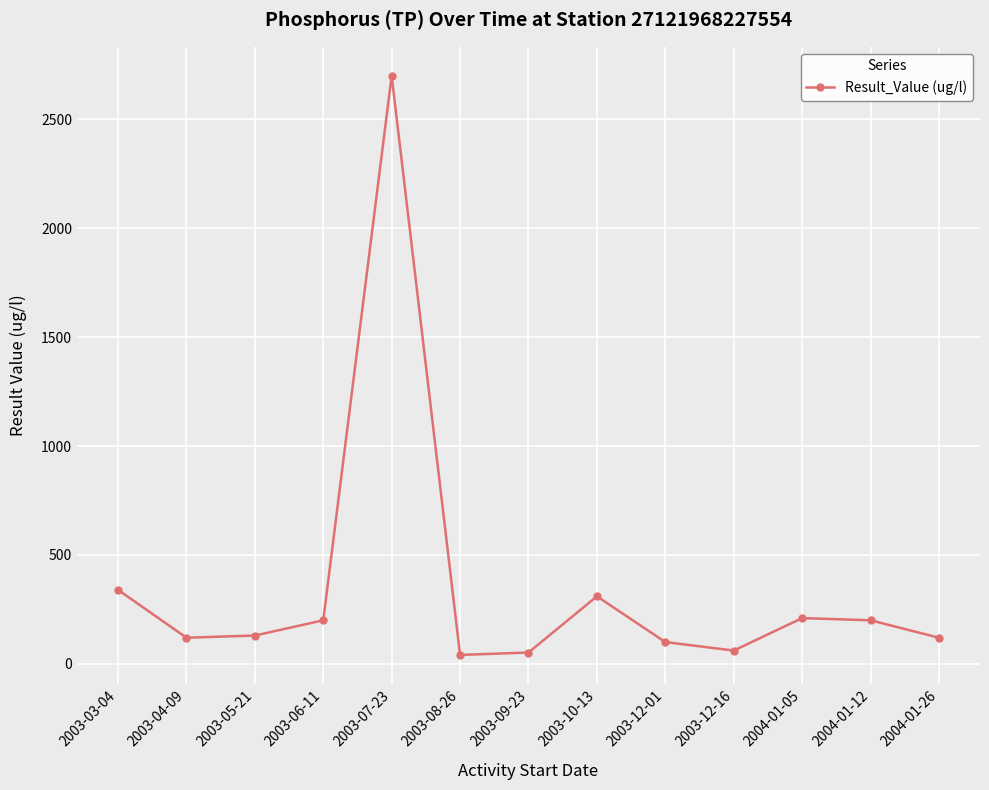

Where is the data nearest to the value 1370?

2003-03-04